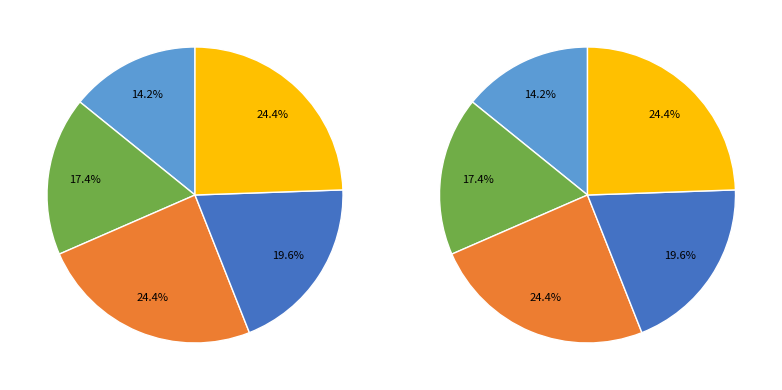

Do پروژه C and پروژه E together represent more than half of the pie?

No